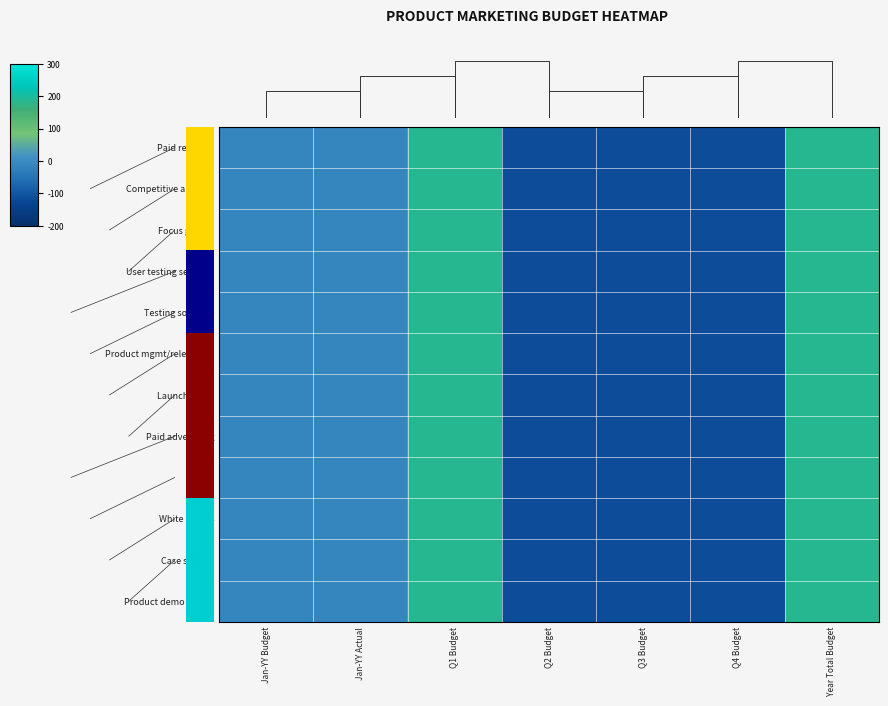

Is it true that Paid advertising equals 324.4 at Year Total Budget?

False